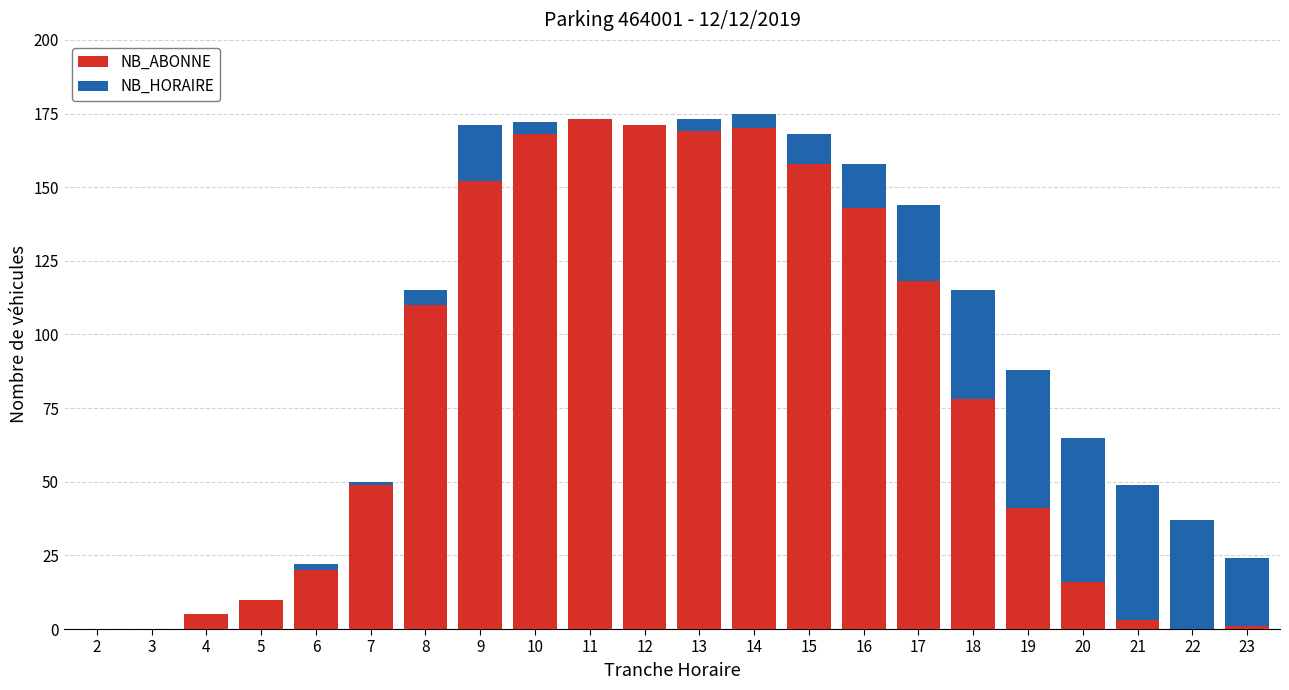

The NB_ABONNE series shows 136 at 18. True or false?

False